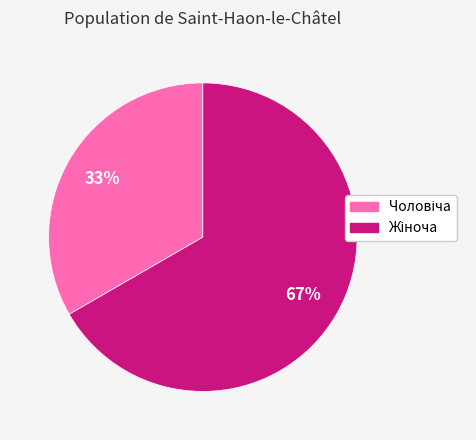

How many slices are in this pie chart?

2